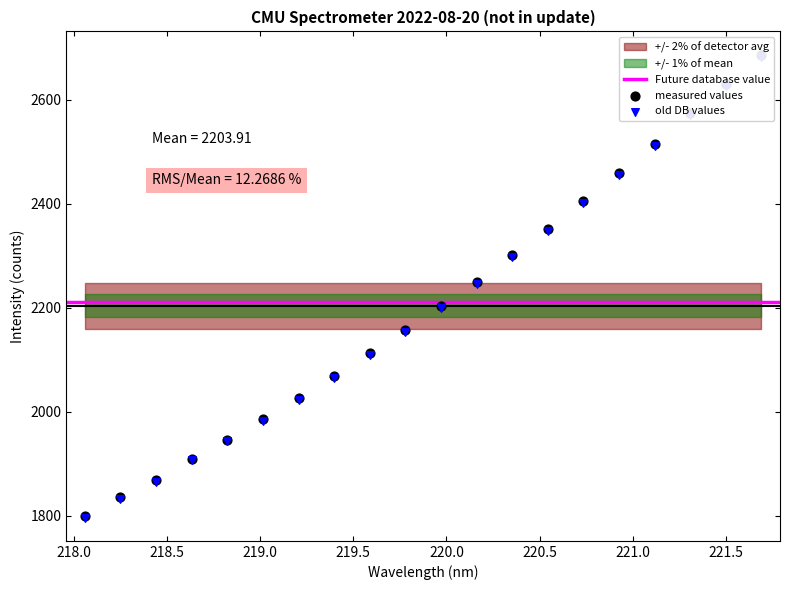

Between 221.3083 and 219.2067, which is larger?

221.3083